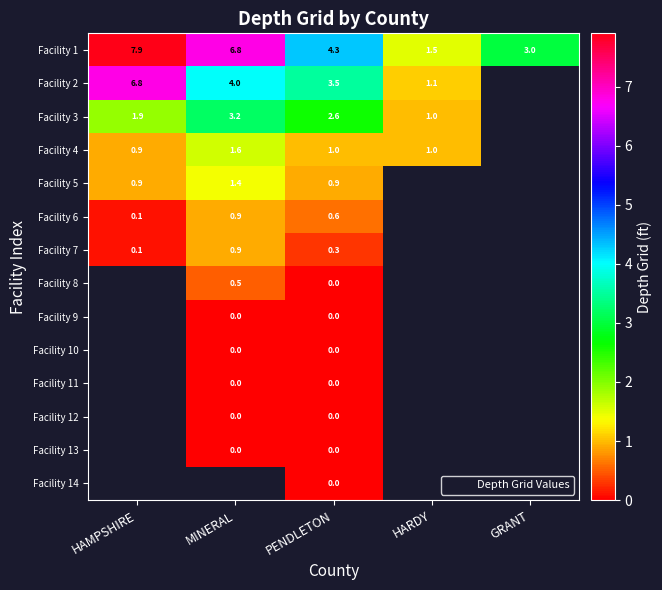

Which category has the lowest value in the Facility 8 series?

HAMPSHIRE